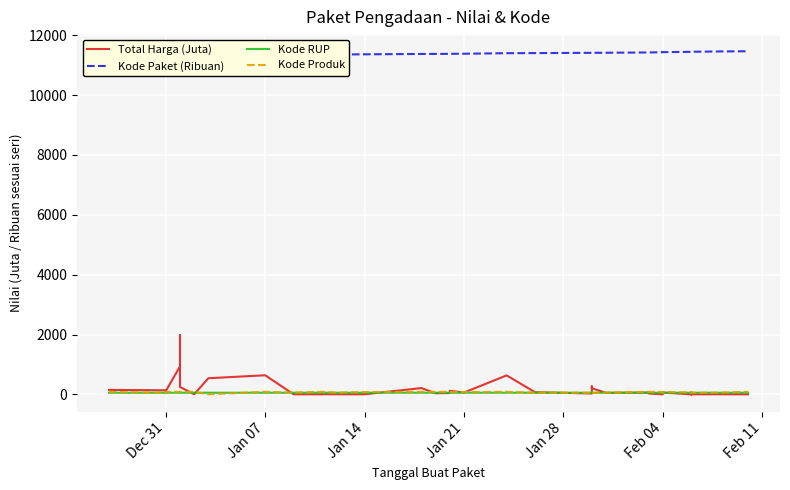

At which label does Kode RUP first exceed 54?

Jan 21